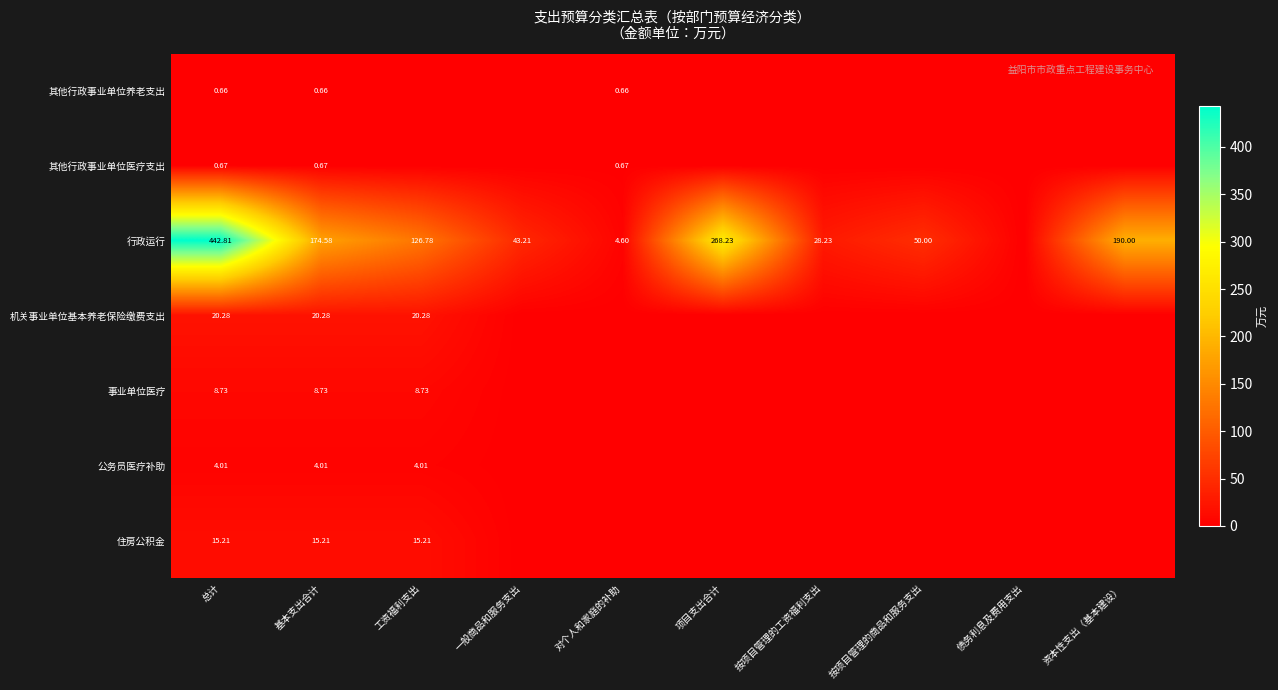

Is the value of 住房公积金 at 基本支出合计 greater than the value of 其他行政事业单位医疗支出 at 基本支出合计?

Yes